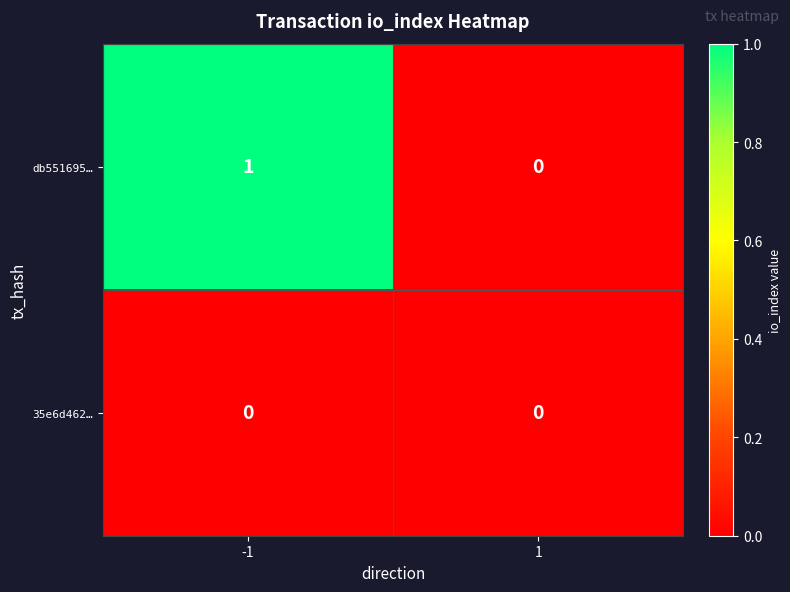

List the series in order of their peak value, highest first.

db551695…, 35e6d462…